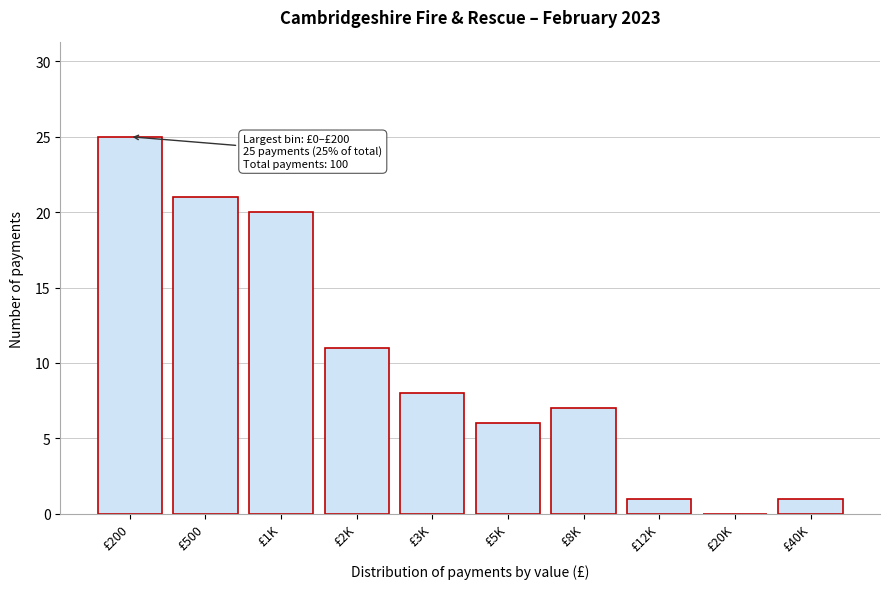

Reading left to right, list all the values displayed in this chart.

£200=25	£500=21	£1K=20	£2K=11	£3K=8	£5K=6	£8K=7	£12K=1	£20K=0	£40K=1